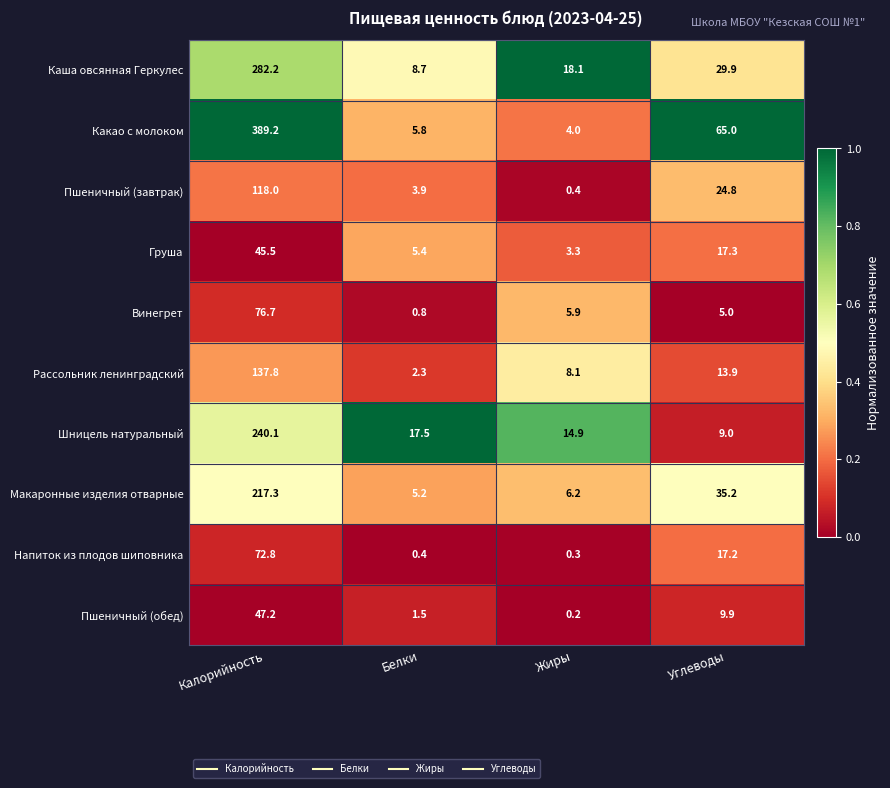

What value does the Рассольник ленинградский series have at Калорийность?

137.8